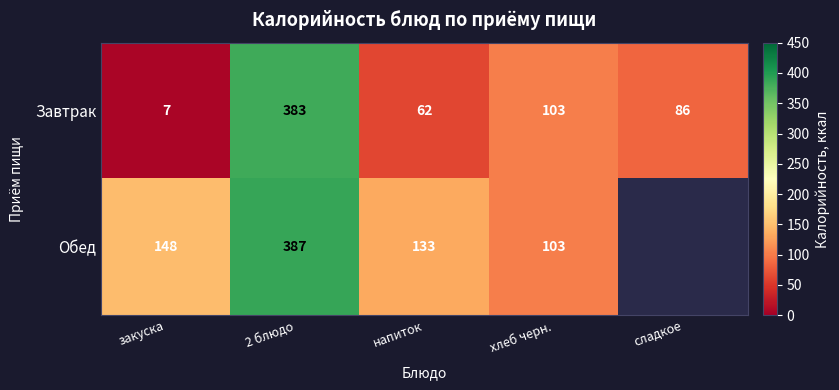

Which category has the highest value across all series?

2 блюдо